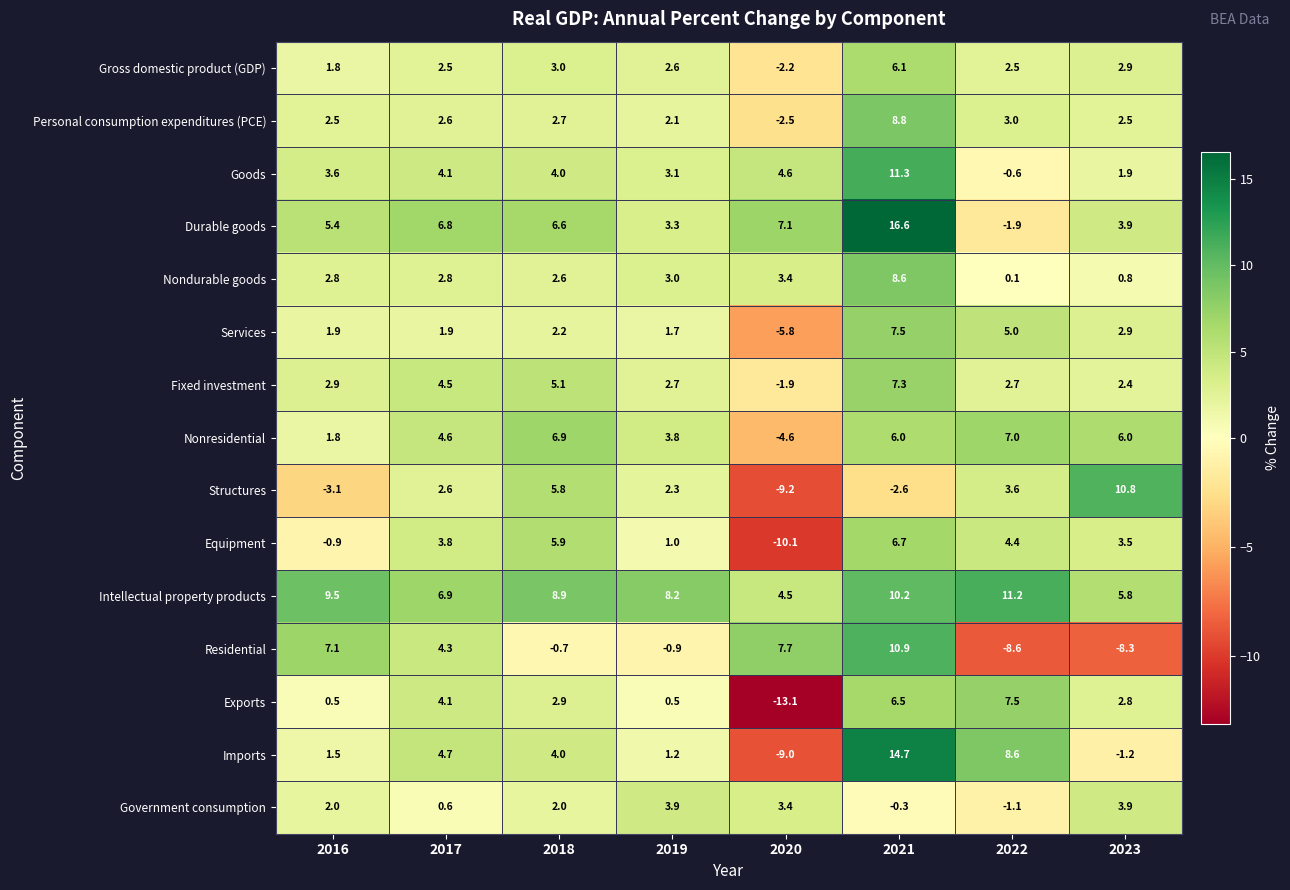

Which series has the largest total across all categories?

Intellectual property products